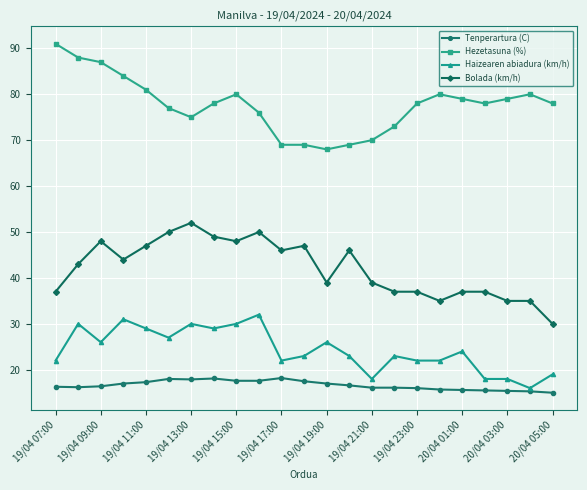

What is the lowest value of the Haizearen abiadura (km/h) series?

16.0